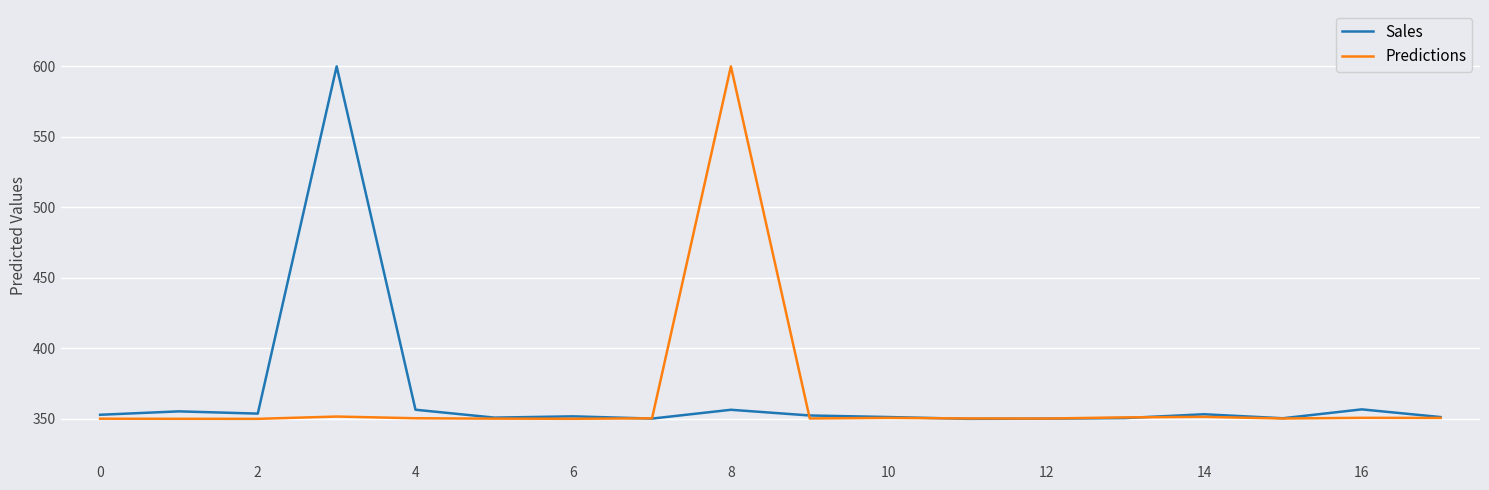

What is the maximum value shown in the chart?

600.0